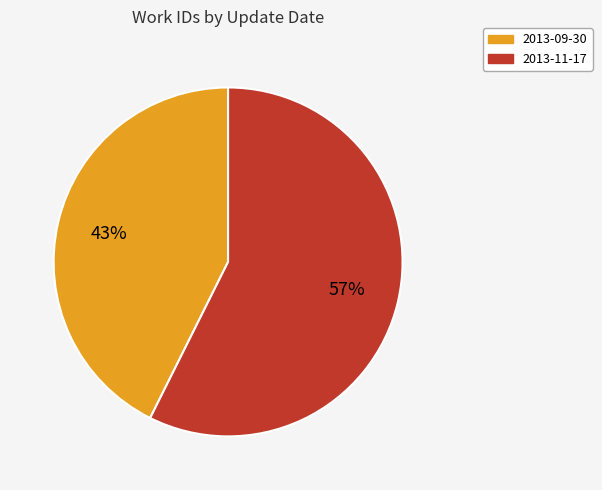

Which slice is the largest?

2013-11-17